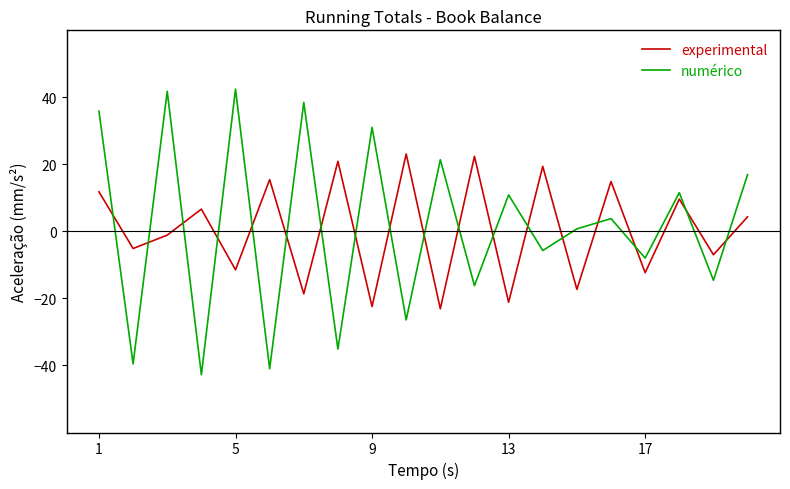

Rank the series by their maximum value, from highest to lowest.

numérico, experimental